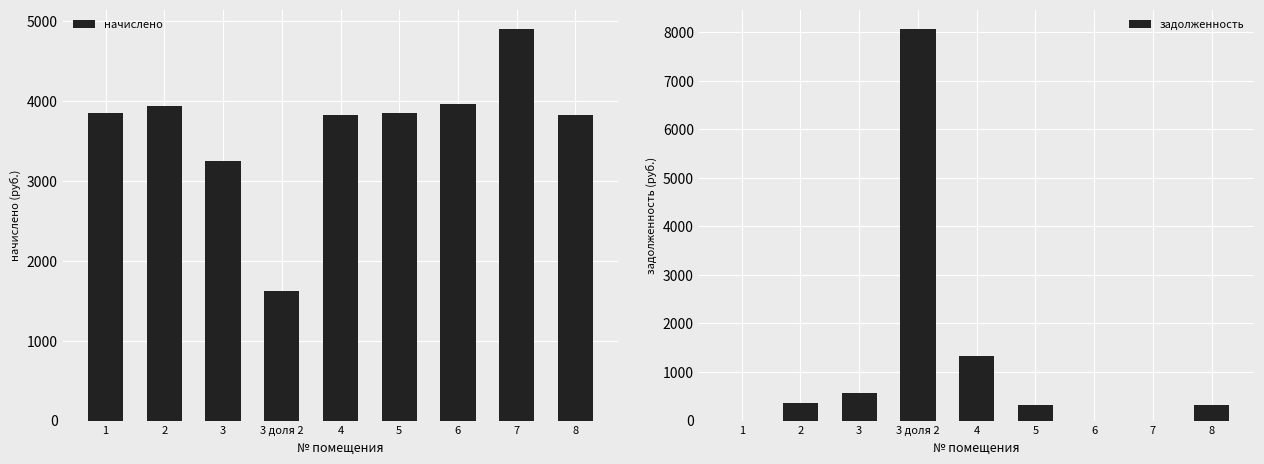

What position from the left is 6?

7